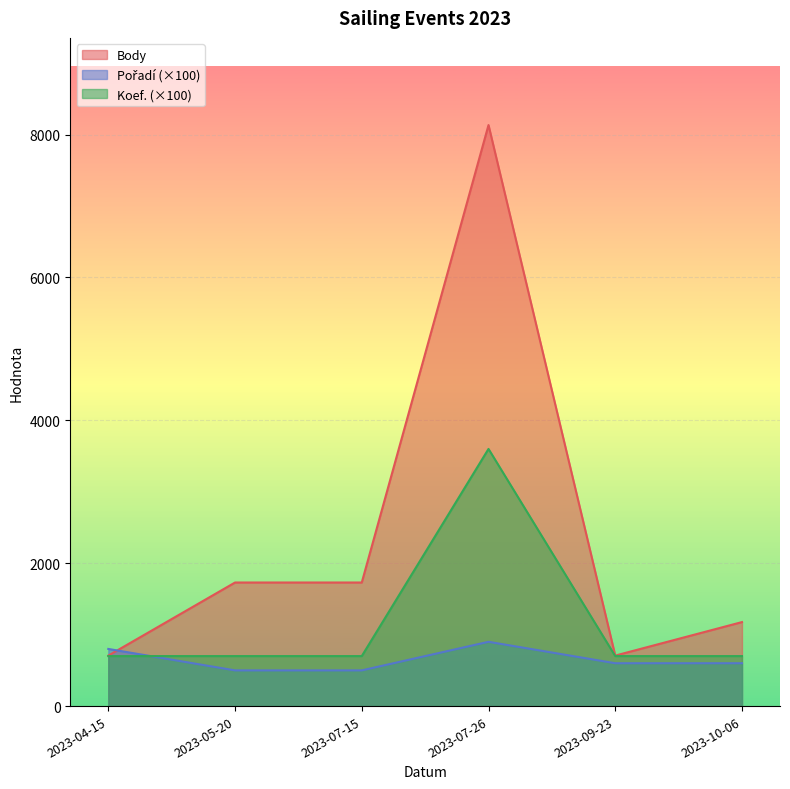

True or false: Pořadí has more than 2 interior local peaks.

False